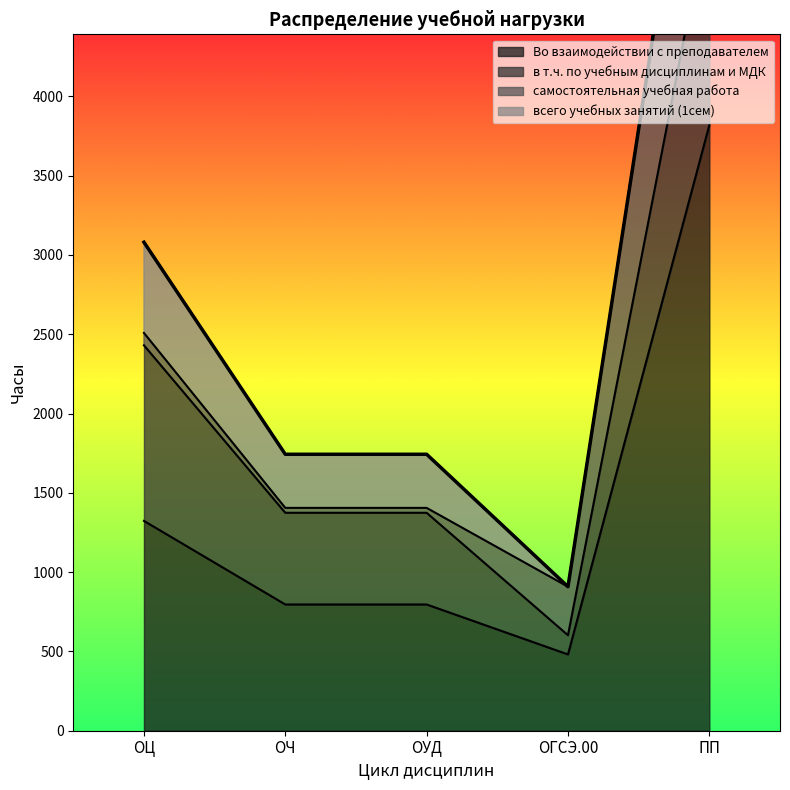

At which label is Во взаимодействии с преподавателем closest to 2149?

ОЦ